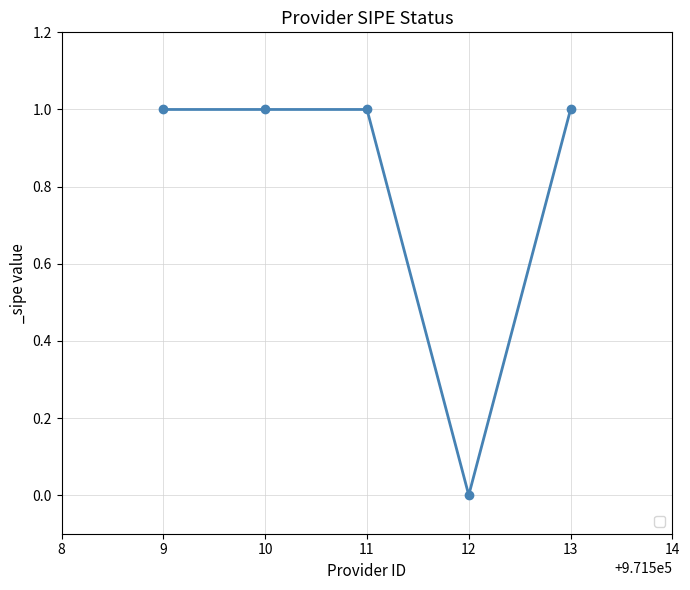

The value at 11 is 0. True or false?

False